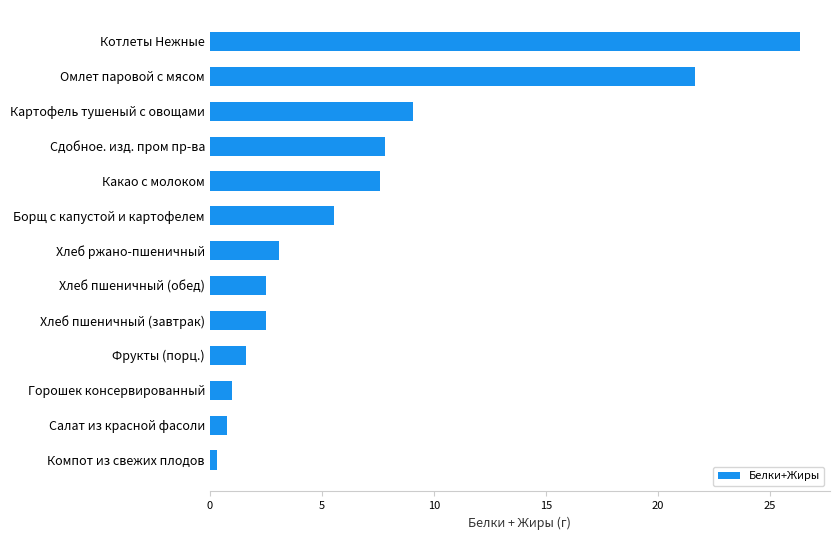

Between Сдобное. изд. пром пр-ва and Борщ с капустой и картофелем, which is larger?

Сдобное. изд. пром пр-ва